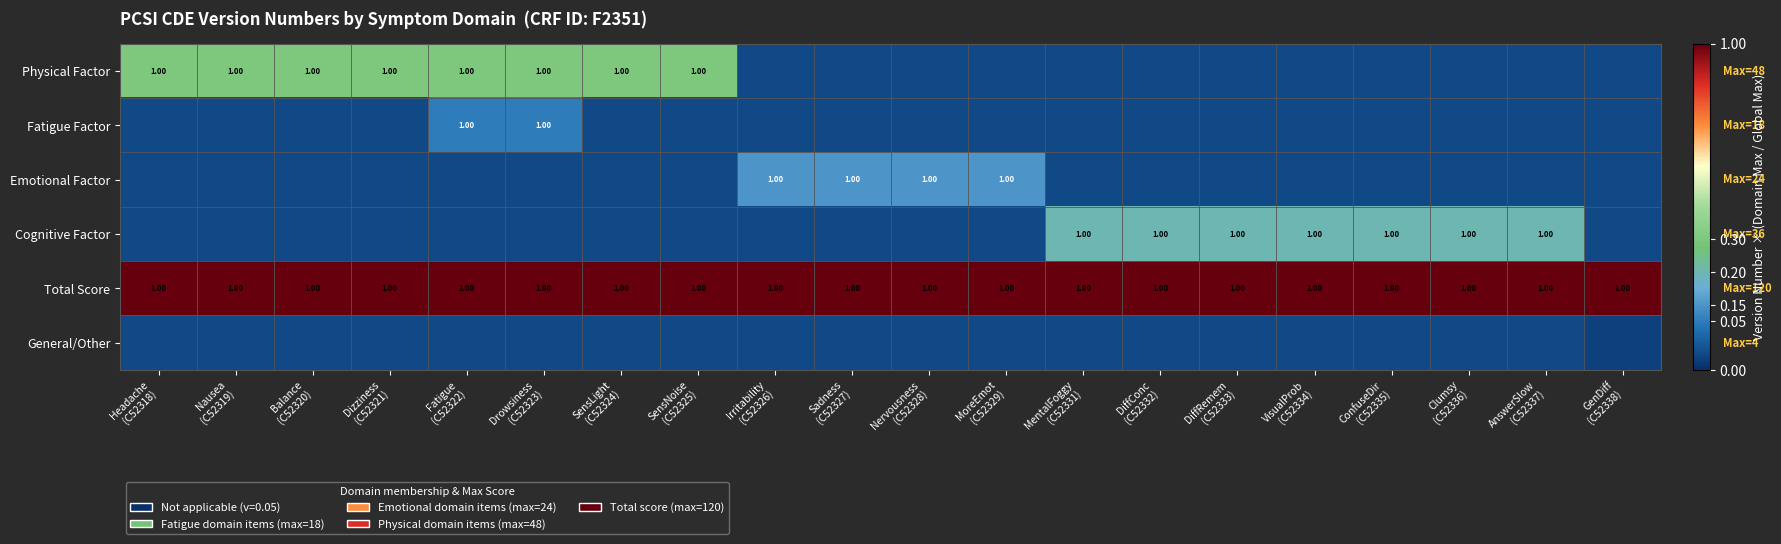

Count the number of data series in this chart.

6